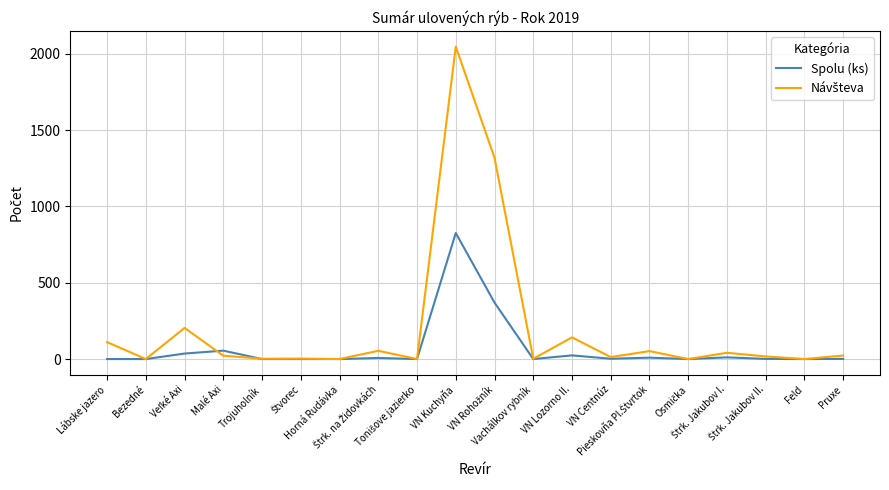

What is the difference between the Spolu (ks) values at Horná Rudávka and VN Lozorno II.?

24